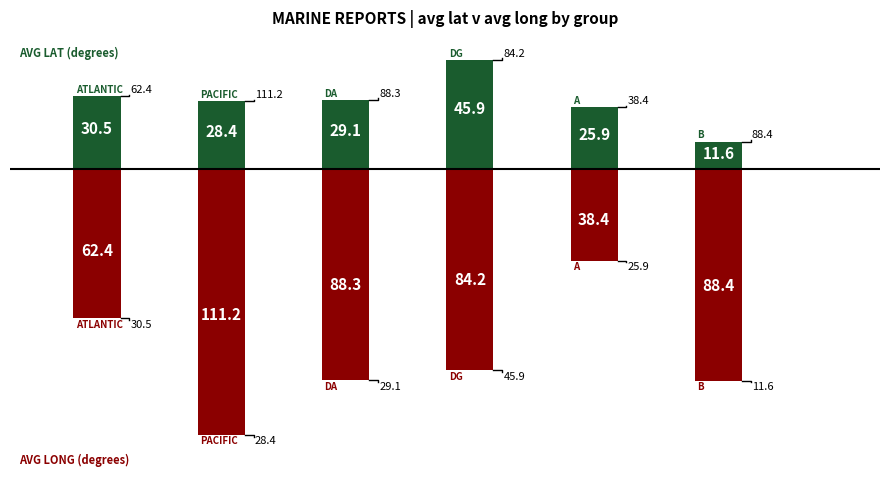

Reading right to left, what are all the values shown in this chart?

Avg LAT: 11.6	25.9	45.9	29.1	28.4	30.5
Avg LONG: -88.4	-38.4	-84.2	-88.3	-111.2	-62.4